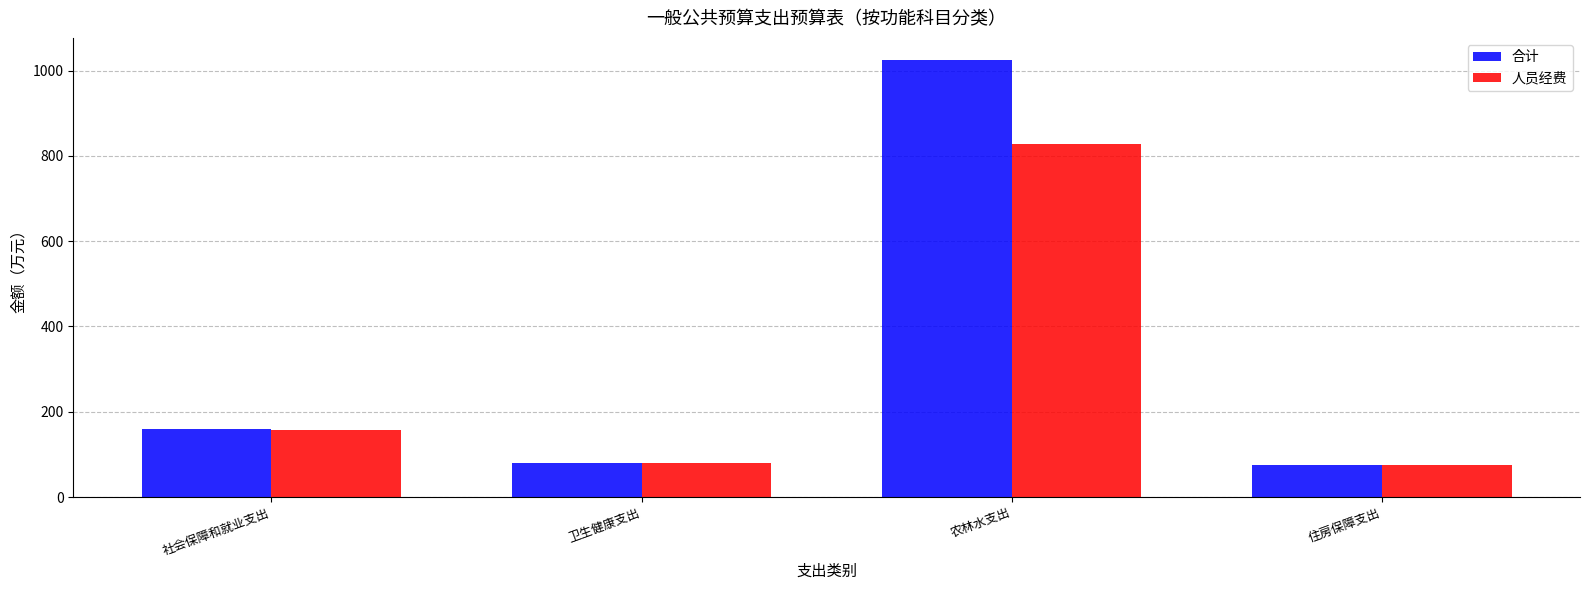

What are all the series names shown in the legend?

合计, 人员经费